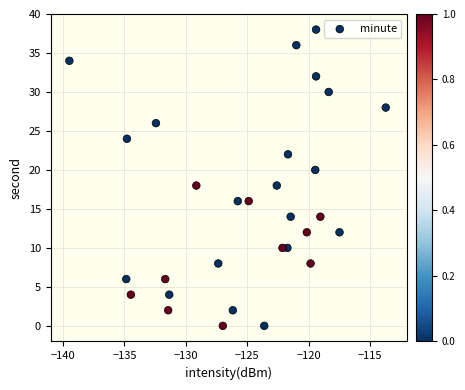

What is the range of Y values (max minus min)?

38